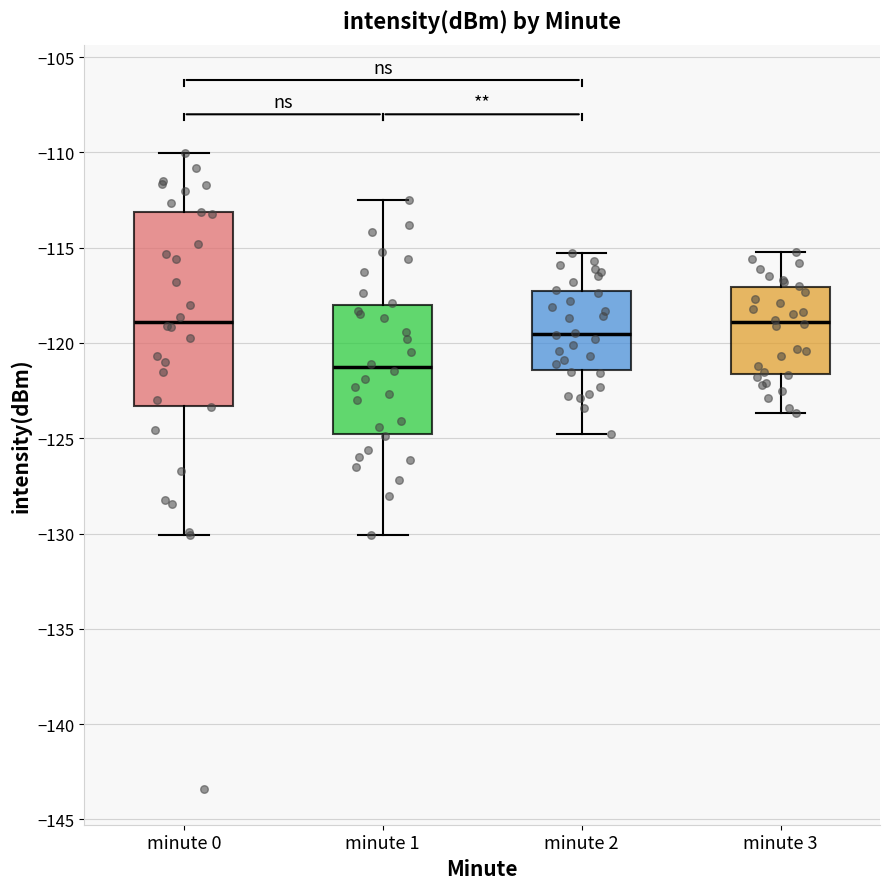

Which box has the lowest median line?

minute 1